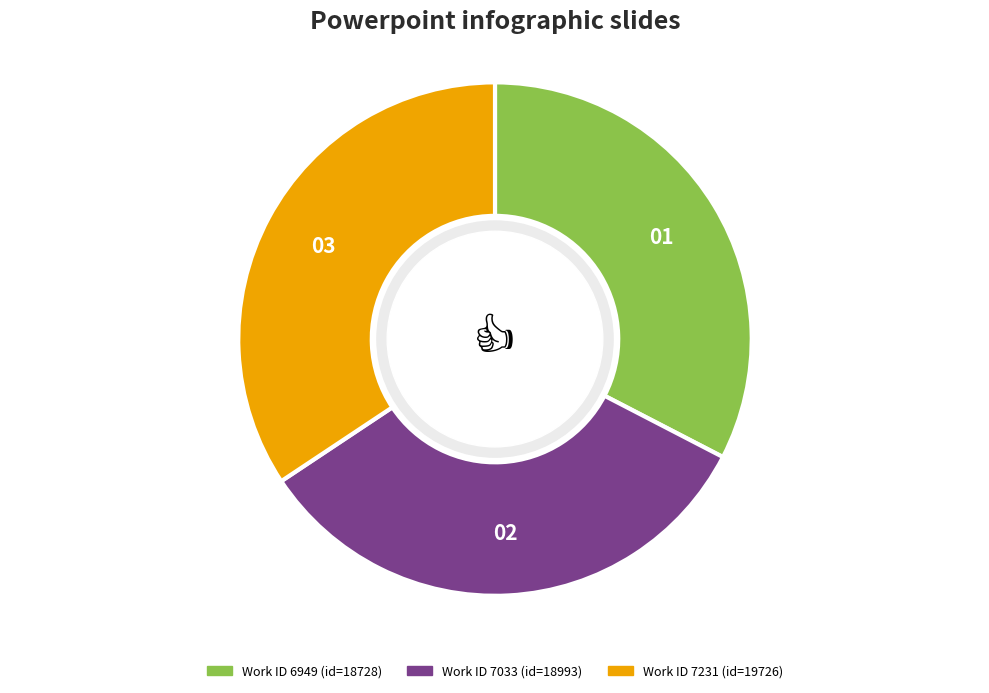

Is there a majority slice in this chart?

No